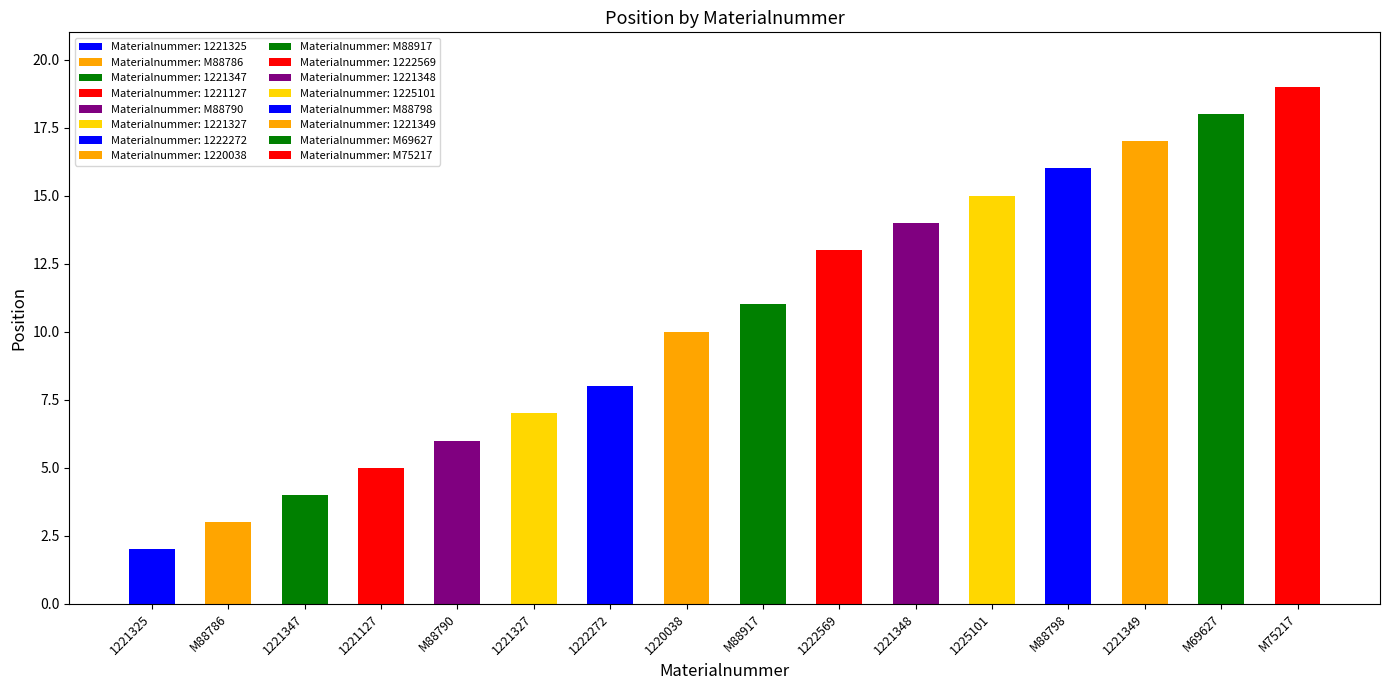

List the labels in order of value, largest first.

M75217, M69627, 1221349, M88798, 1225101, 1221348, 1222569, M88917, 1220038, 1222272, 1221327, M88790, 1221127, 1221347, M88786, 1221325